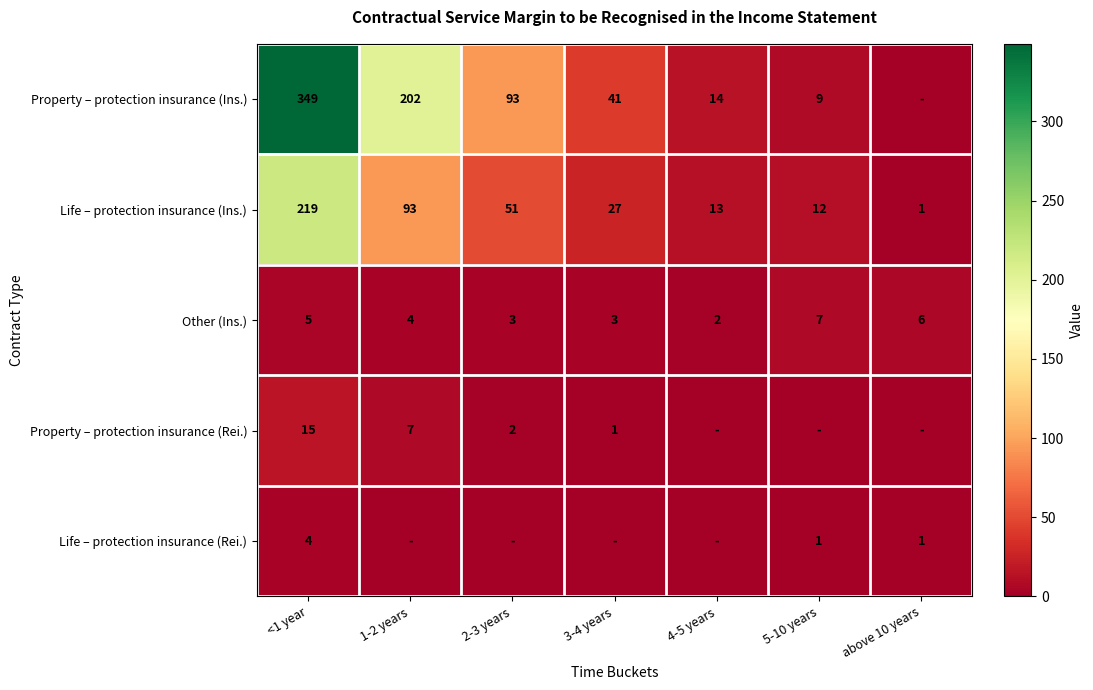

The value of Life – protection insurance (Ins.) at 2-3 years is 51. True or false?

True